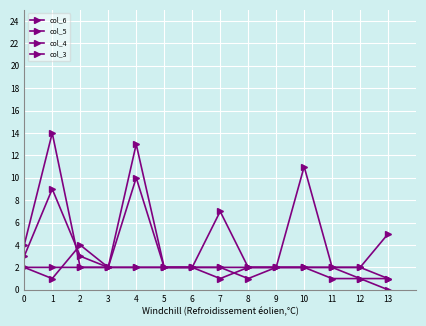

What is the difference between the maximum and minimum values in the col_4 series?

12